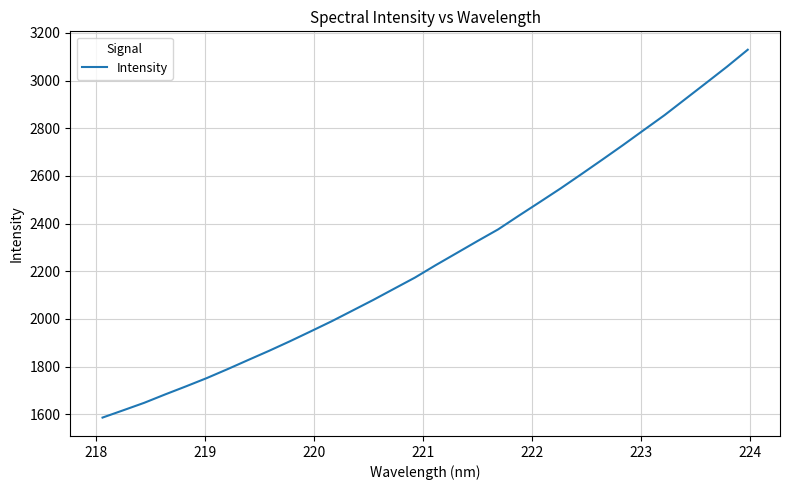

What is the maximum value shown in the chart?

3129.3